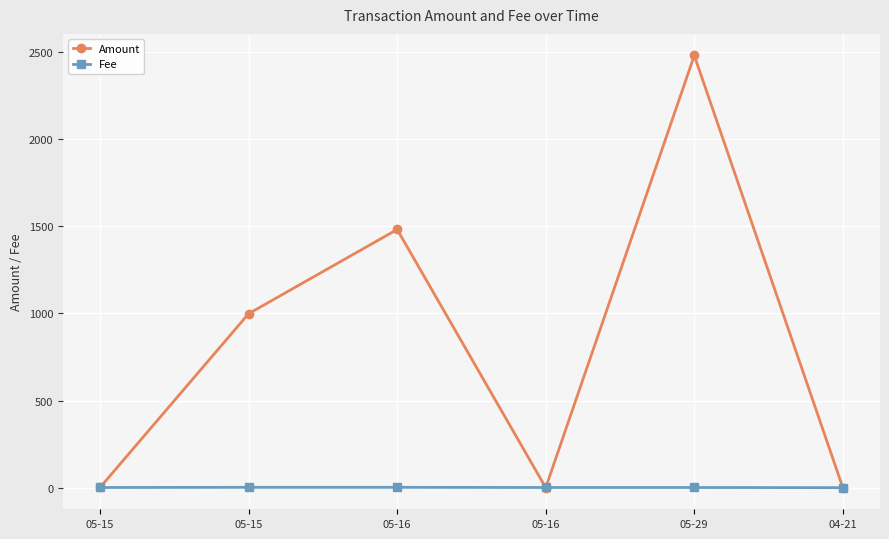

How many values in the Fee series are below 1?

1